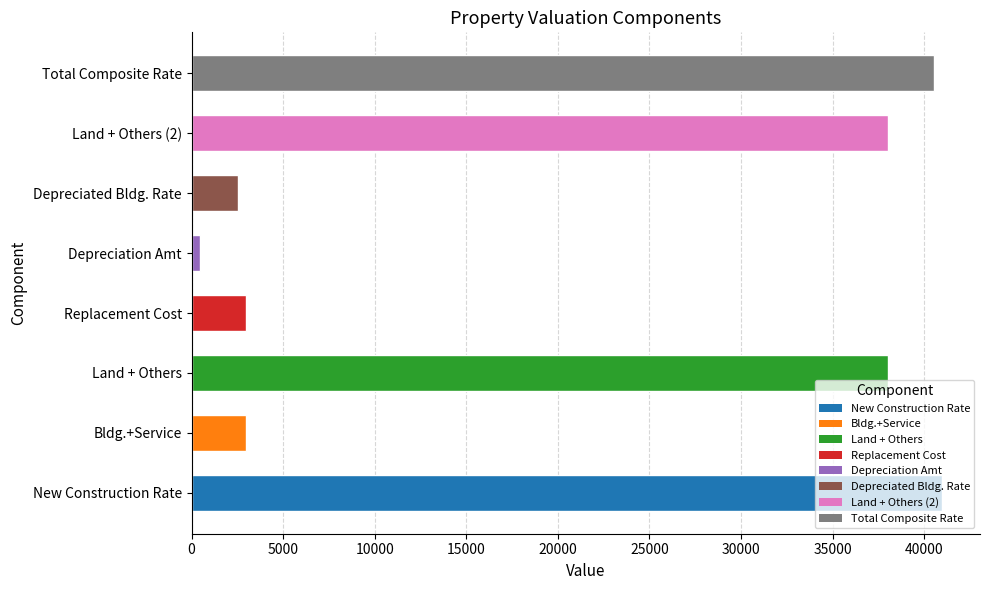

The value at Bldg.+Service is 3000. True or false?

True